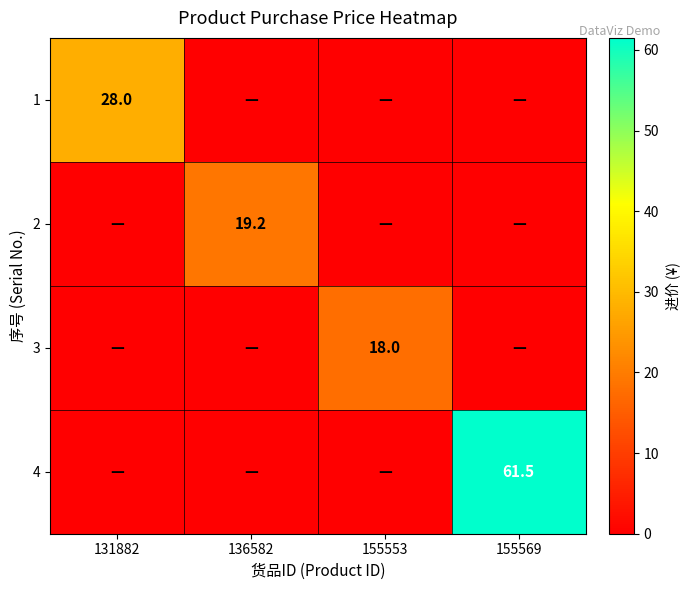

The value of 1 at 131882 is 12.2. True or false?

False